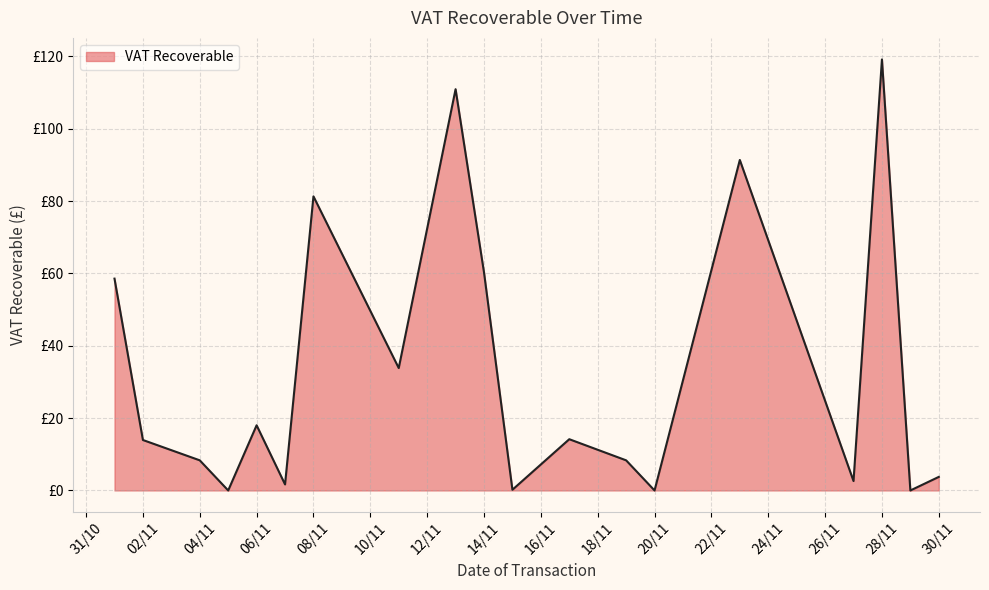

Is this an area chart (filled region under the line)?

Yes